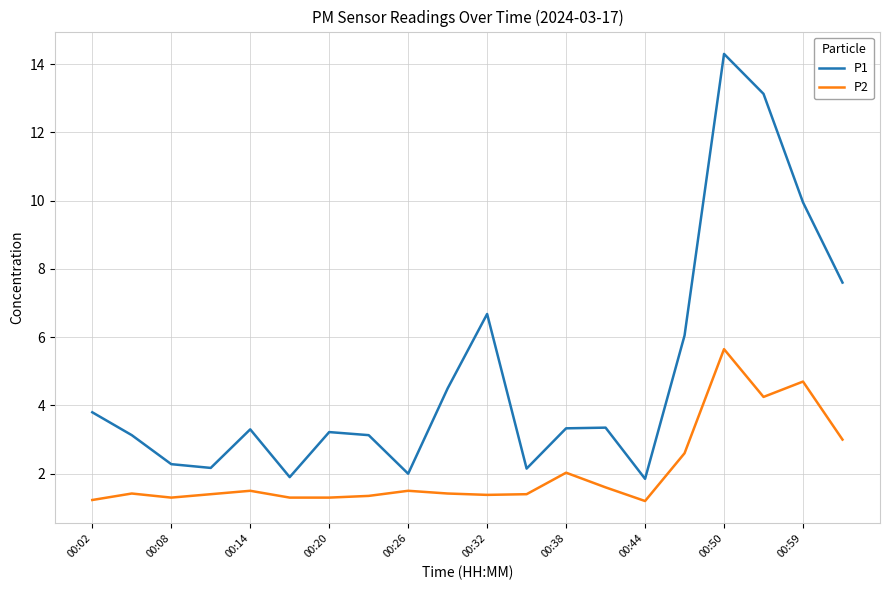

Which series has the largest total across all categories?

P1